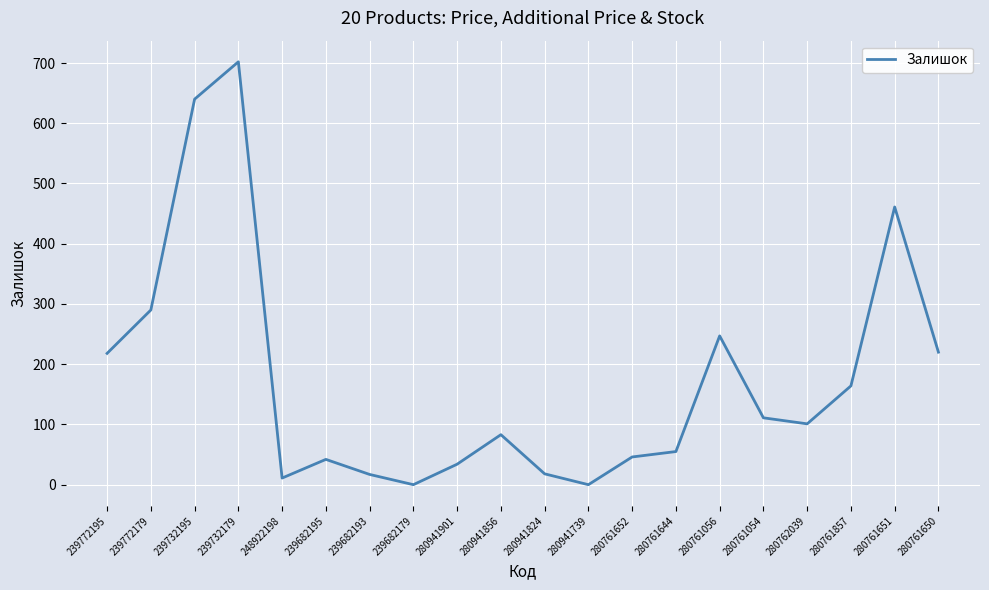

What is the difference between the maximum and minimum values?

702